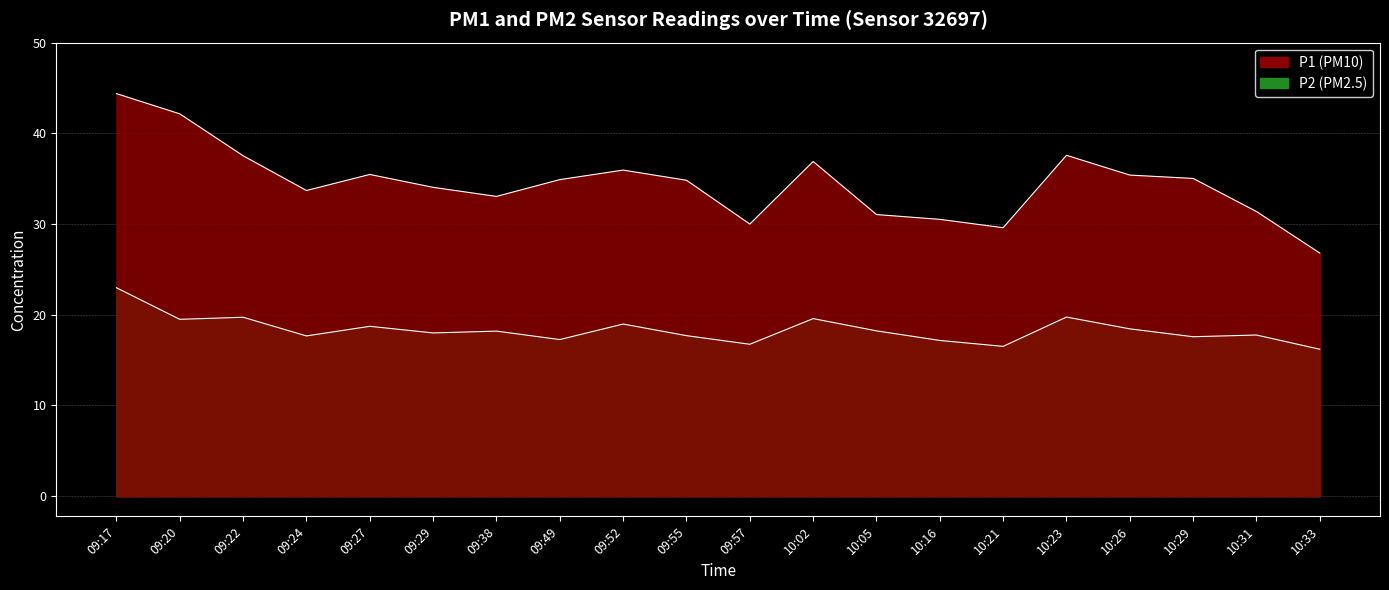

True or false: P1 and P2 intersect in this chart.

False